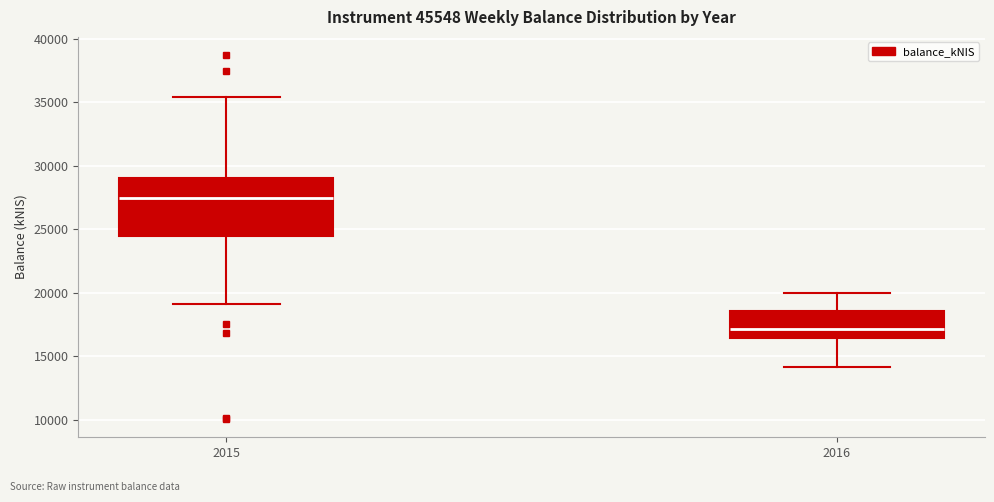

Which box is the tallest, from its lower edge to its upper edge?

2015